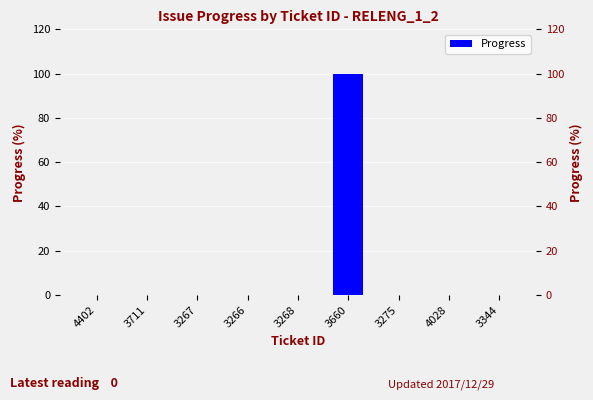

What is the difference between the maximum and minimum values?

100